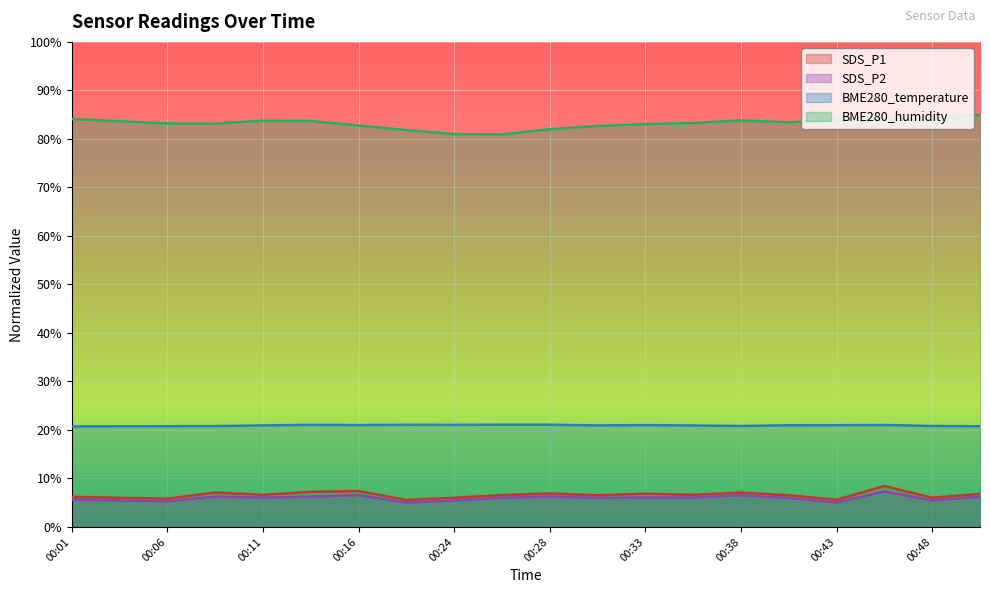

What is the highest value of the BME280_temperature series?

21.1